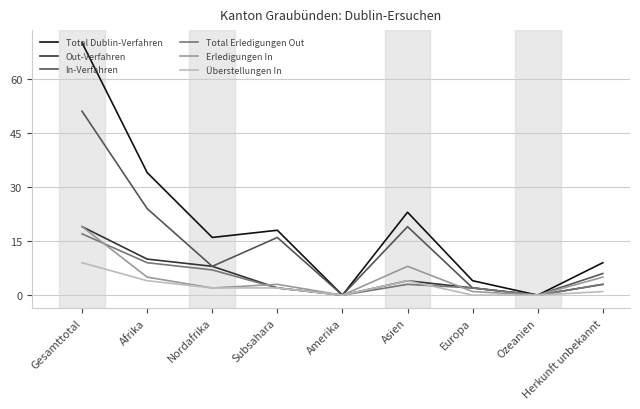

What are all the series names shown in the legend?

Total Dublin-Verfahren, Out-Verfahren, In-Verfahren, Total Erledigungen Out, Erledigungen In, Überstellungen In